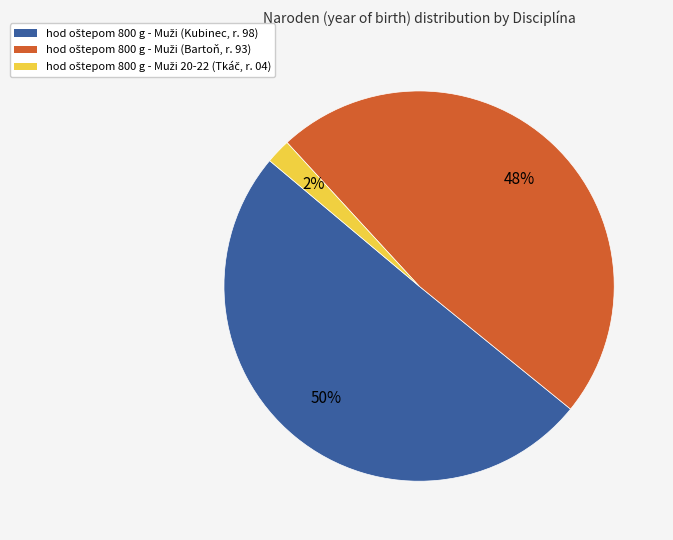

To the nearest percent, what is the average slice percentage?

33%